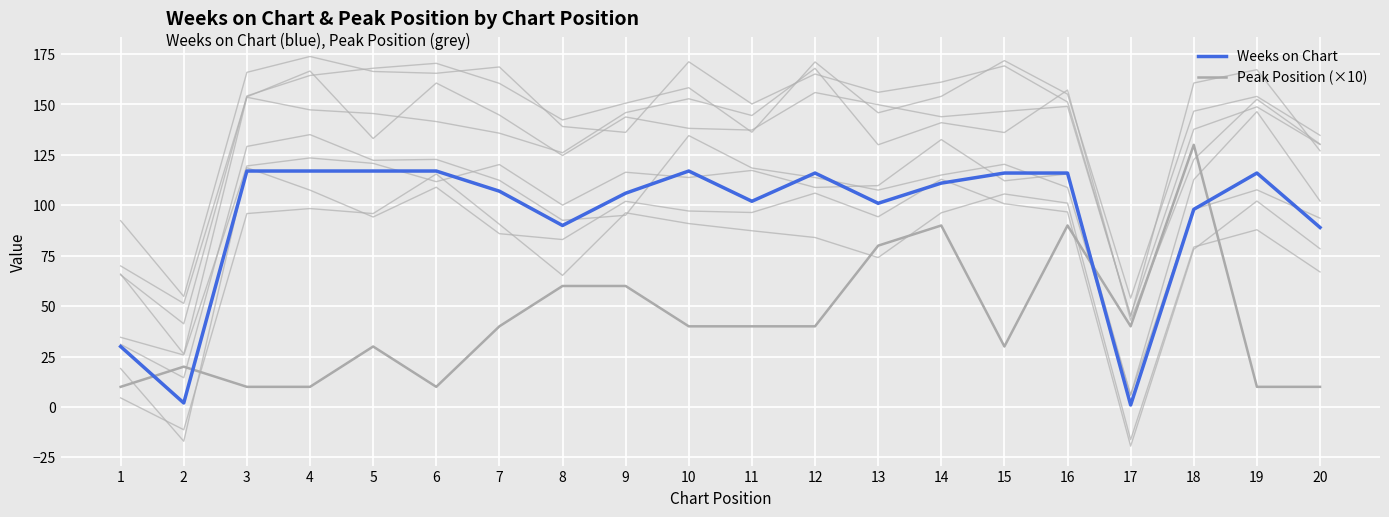

At which label does Weeks on Chart first exceed 111?

3